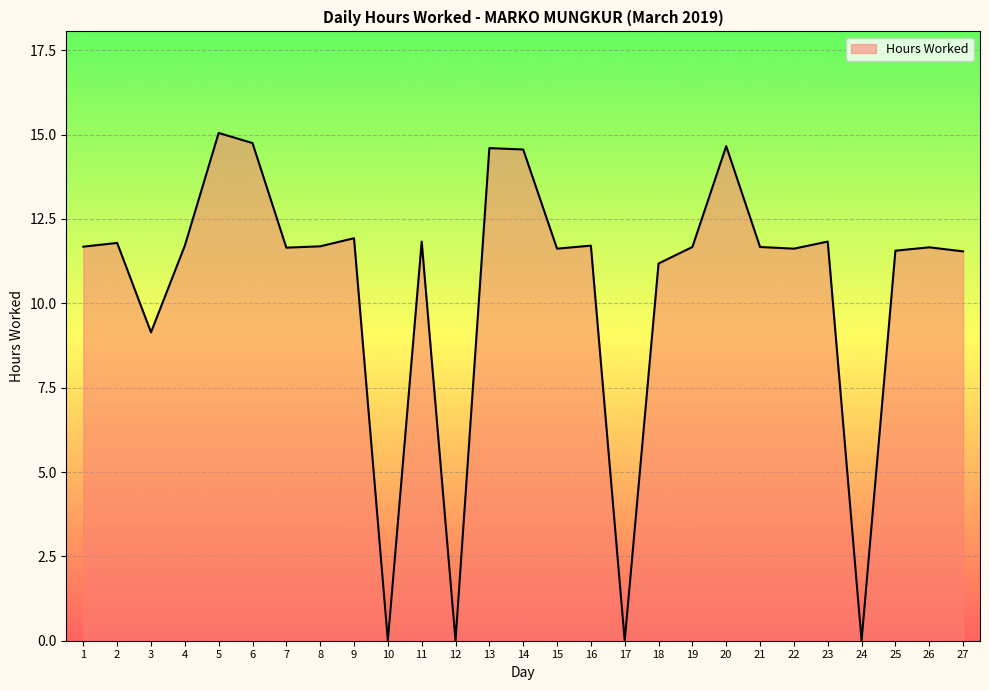

What is the ratio of the value at 27 to the value at 8?

1.0